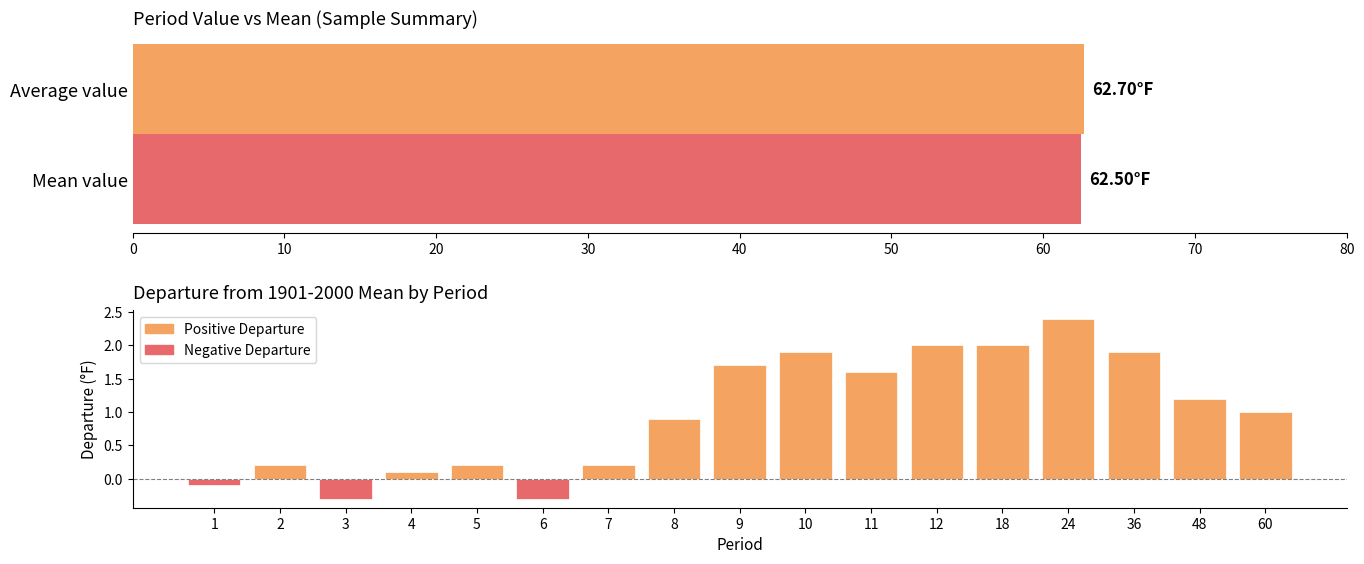

What is the value of the 13th bar from the left?

2.0